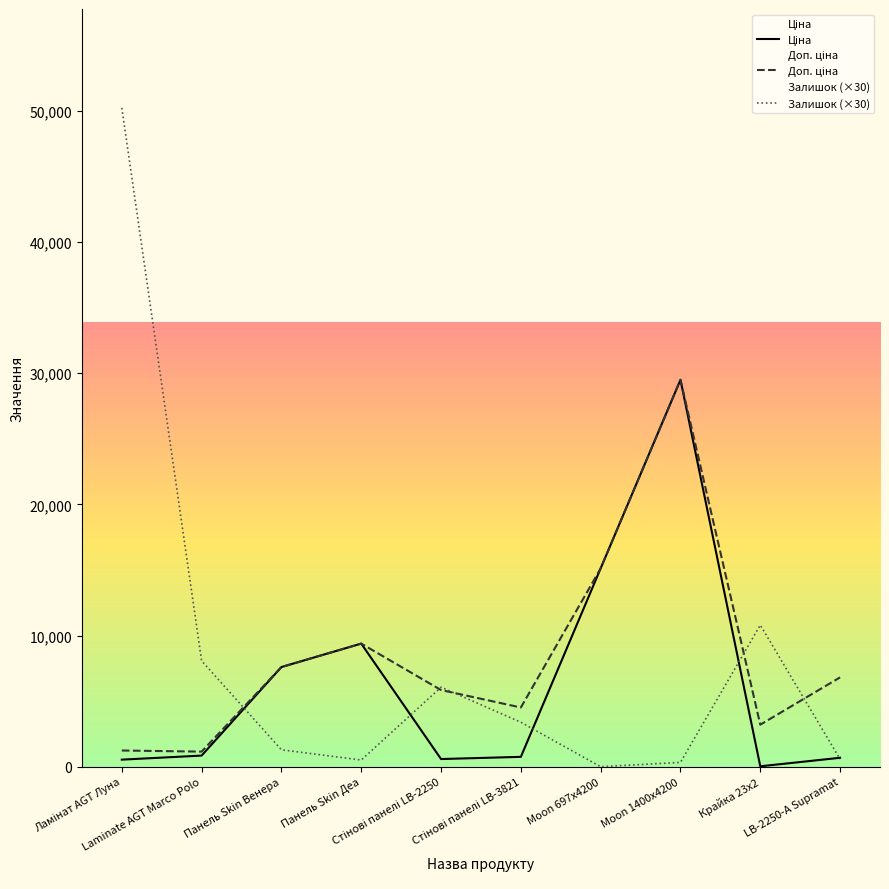

What is the maximum value for Доп. ціна?

29491.5